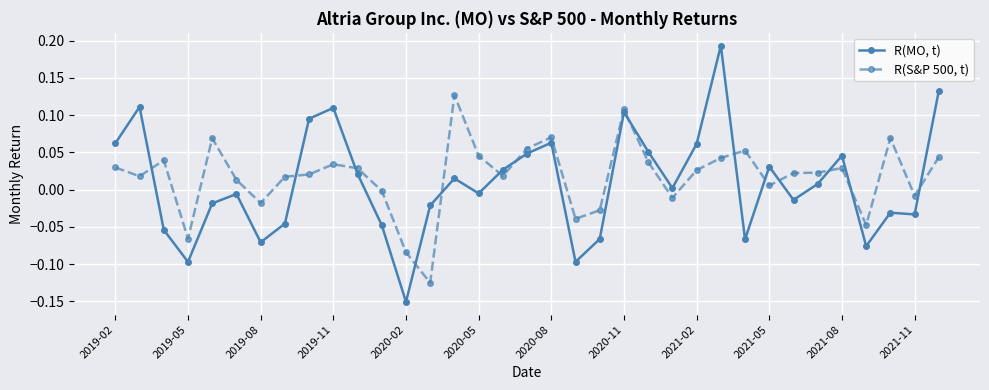

True or false: R(S&P 500, t) has more than 1 interior local peaks.

True